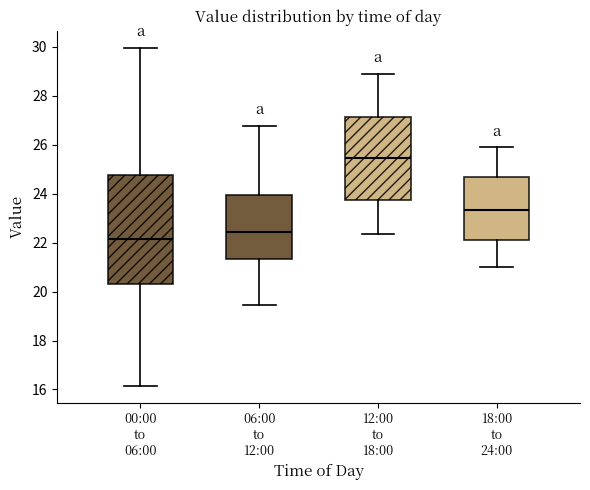

Reading left to right, transcribe this box plot: for each box, give where its median line is, the range the box spans, and where its two whiskers end, as read against the y-axis. The values are not printed on the chart, so give them approximately, as read against the axis.

00:00 to 06:00: median 22.2, box 20.4 to 24.8, whiskers 16.2 to 30.0
06:00 to 12:00: median 22.4, box 21.4 to 24.0, whiskers 19.4 to 26.8
12:00 to 18:00: median 25.4, box 23.8 to 27.2, whiskers 22.4 to 29.0
18:00 to 24:00: median 23.4, box 22.0 to 24.6, whiskers 21.0 to 25.8